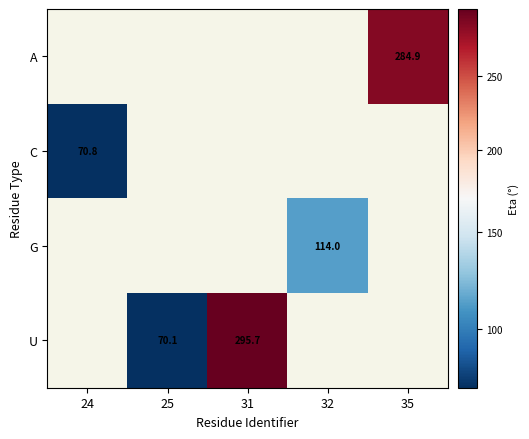

The value of G at 32 is 48.5. True or false?

False